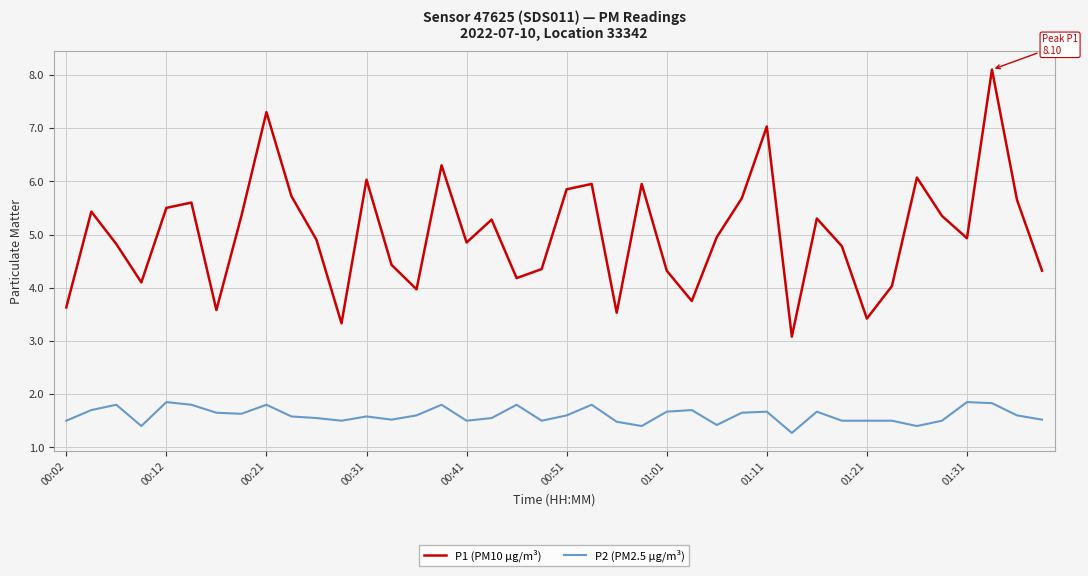

True or false: P2 (PM2.5 µg/m³) and P1 (PM10 µg/m³) cross at least once.

False